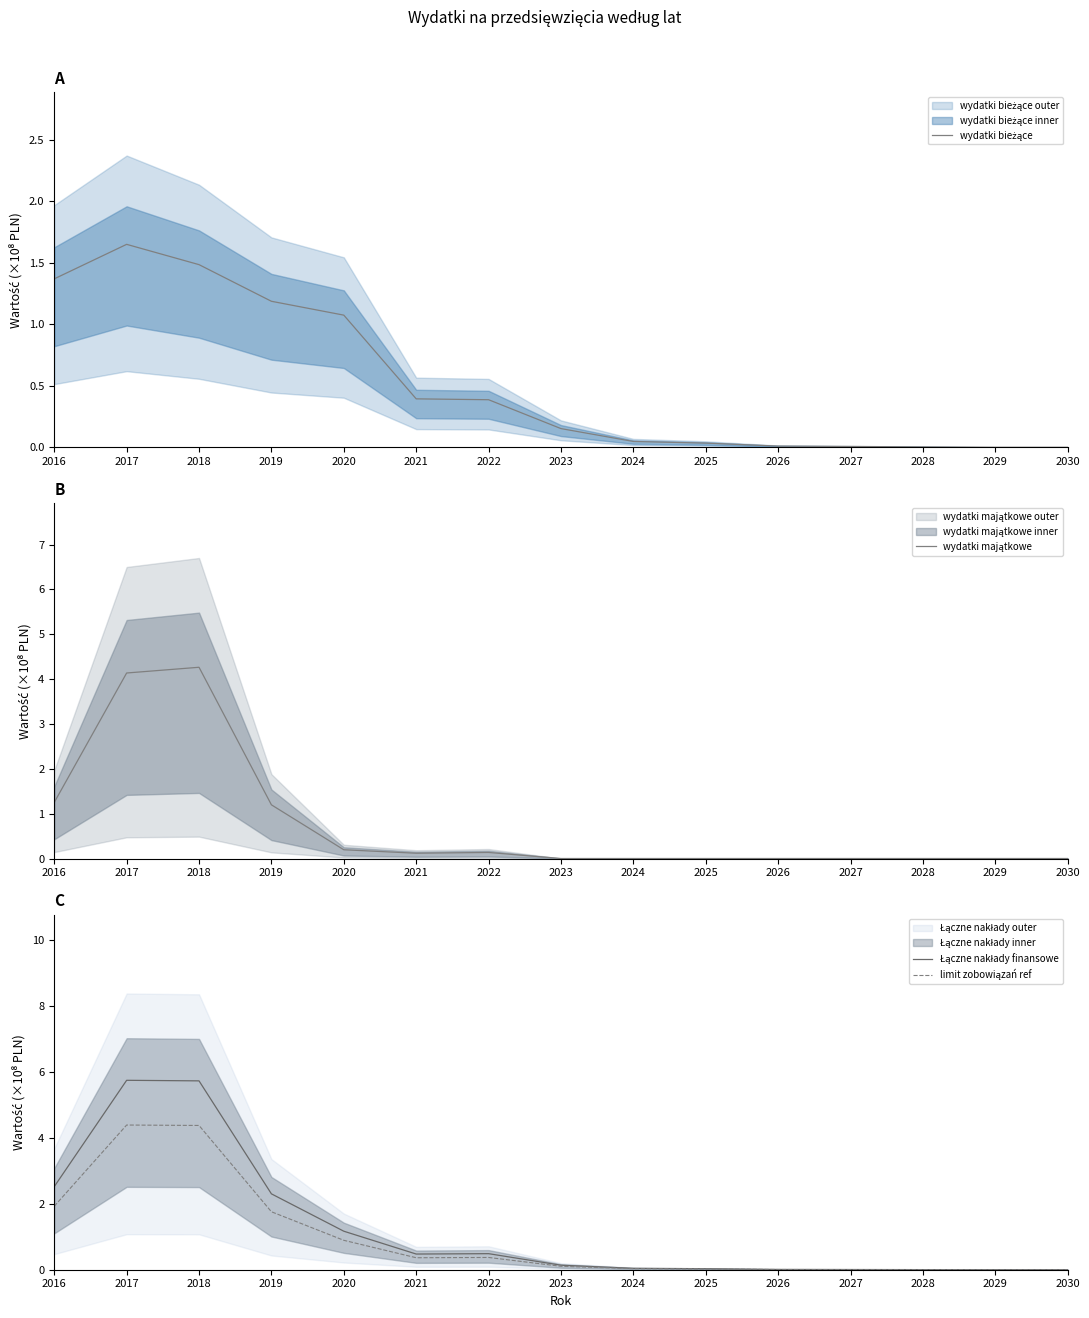

List the series in order of their peak value, highest first.

Łączne nakłady finansowe, limit zobowiązań ref, wydatki majątkowe, wydatki bieżące